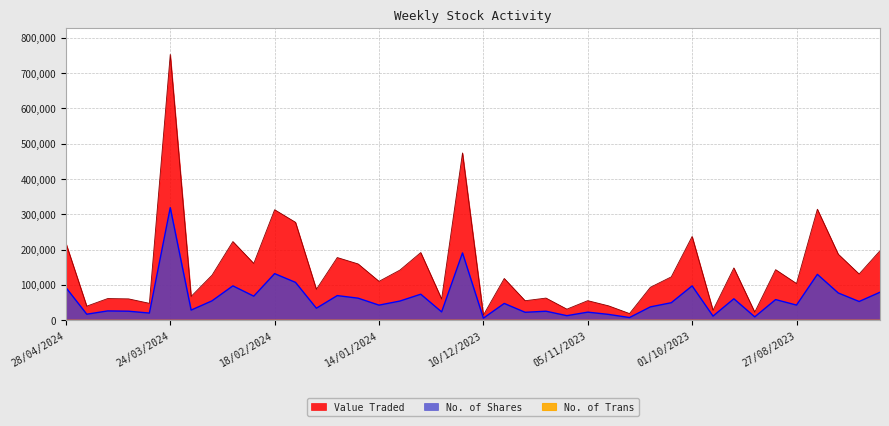

How many distinct data groups are displayed?

3